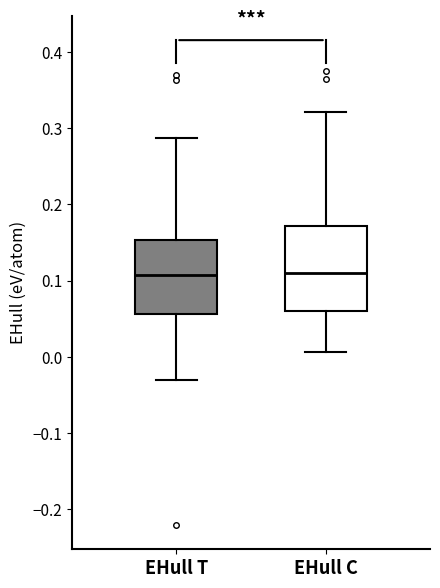

Reading left to right, transcribe this box plot: for each box, give where its median line is, the range the box spans, and where its two whiskers end, as read against the y-axis. The values are not printed on the chart, so give them approximately, as read against the axis.

EHull T: median 0.11, box 0.06 to 0.15, whiskers -0.03 to 0.29
EHull C: median 0.11, box 0.06 to 0.17, whiskers 0.01 to 0.32